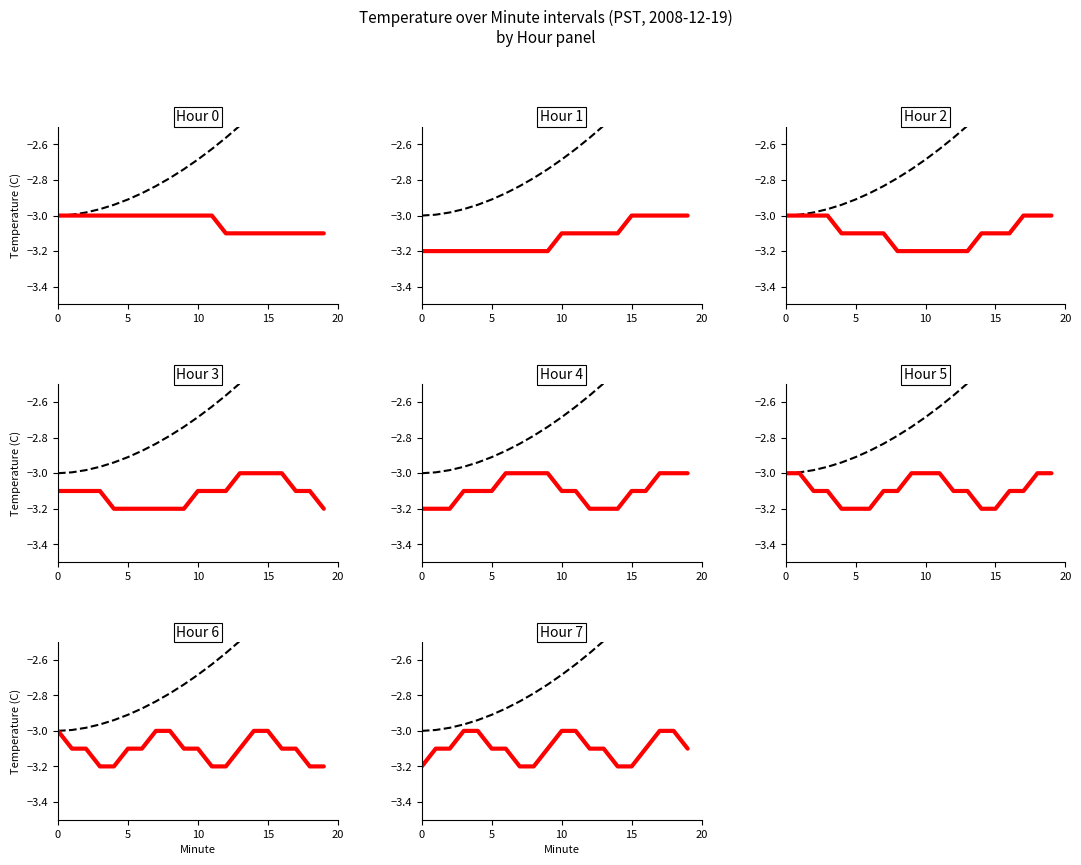

What is the difference between the second highest and second lowest values?

0.1